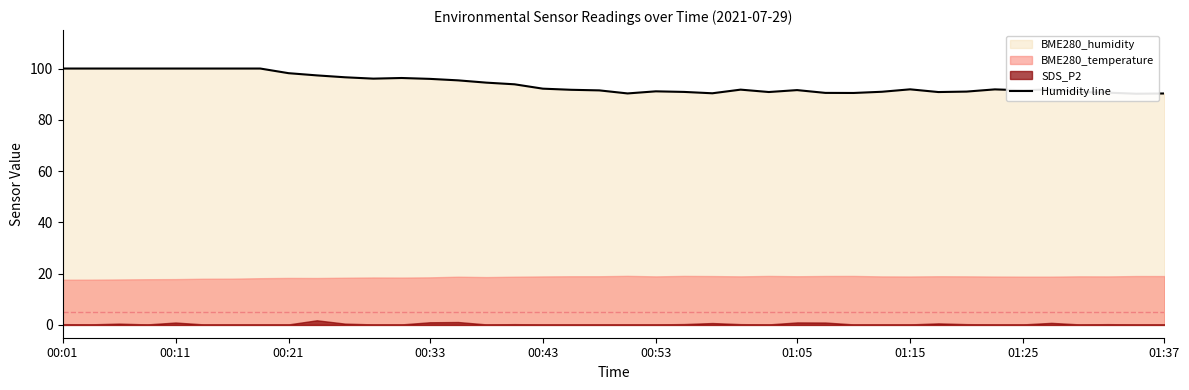

How many interior local valleys (lower than both neighbors) does the data have?

8